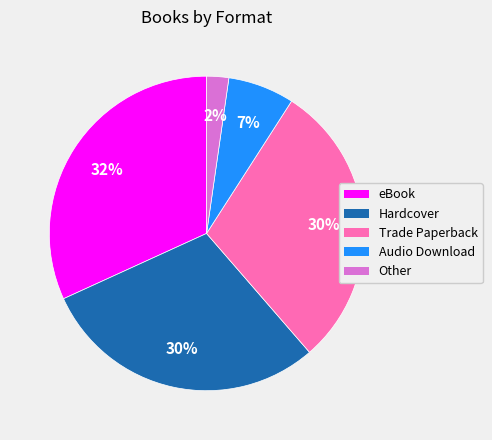

Is the sum of Other and Audio Download greater than half?

No